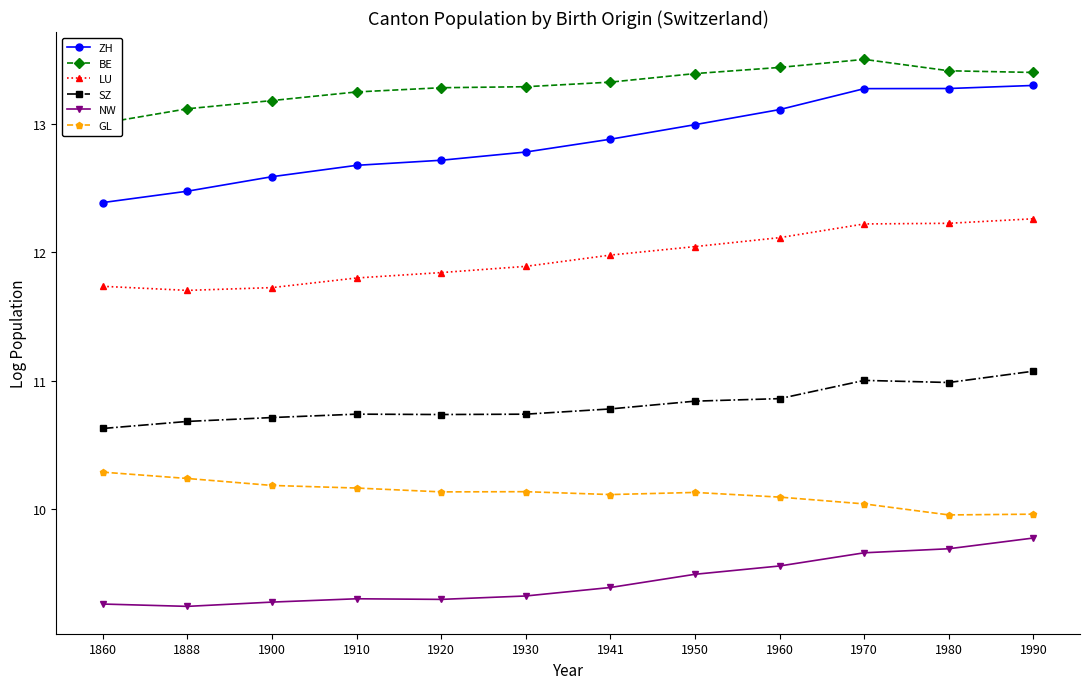

Does the chart have visible grid lines?

No